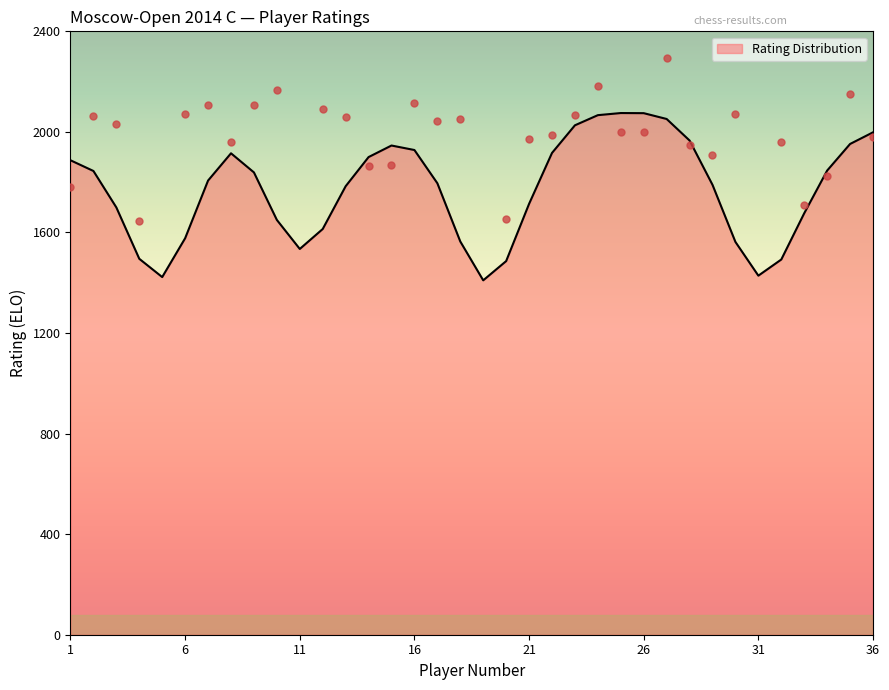

What is the ratio of the value at 3 to the value at 18?

1.0